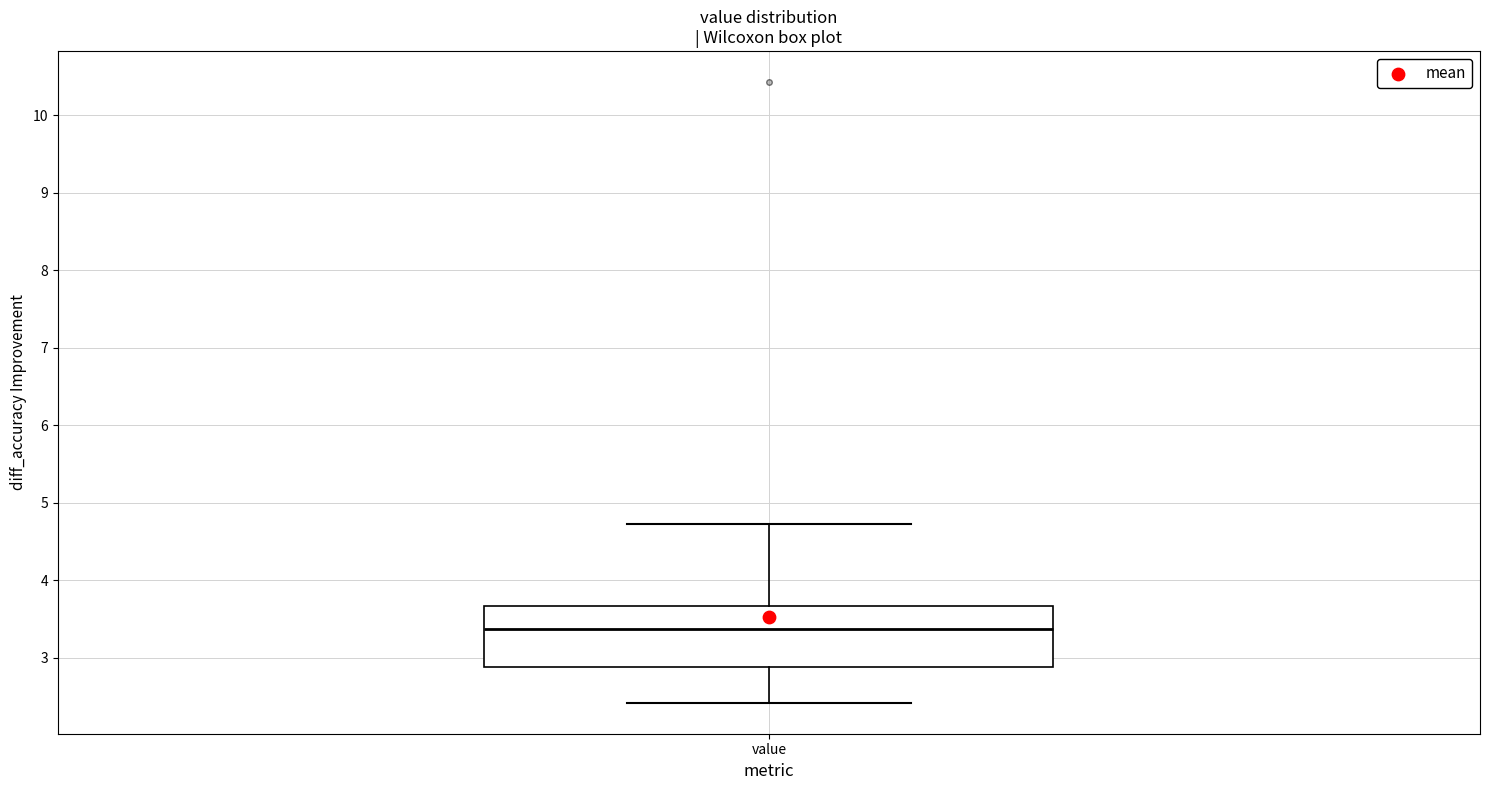

Read this box plot against the y-axis: the position of the median line, the range covered by the box, and the ends of both whiskers. The values are not printed on the chart, so give them approximately, as read against the axis.

median 3.4, box 2.9 to 3.7, whiskers 2.4 to 4.7